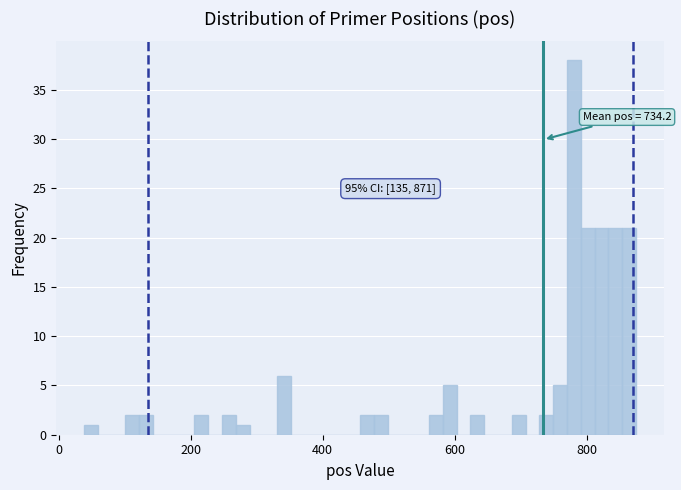

Read against the x-axis, roughly where is the centre of the tallest bar?

780